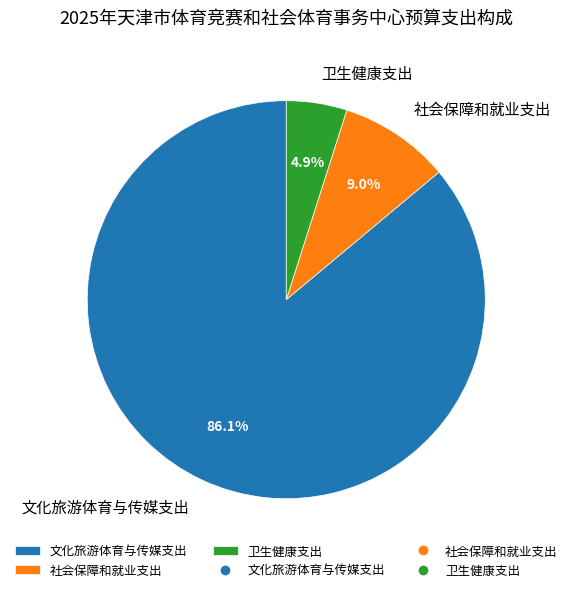

How many segments does this pie chart have?

3